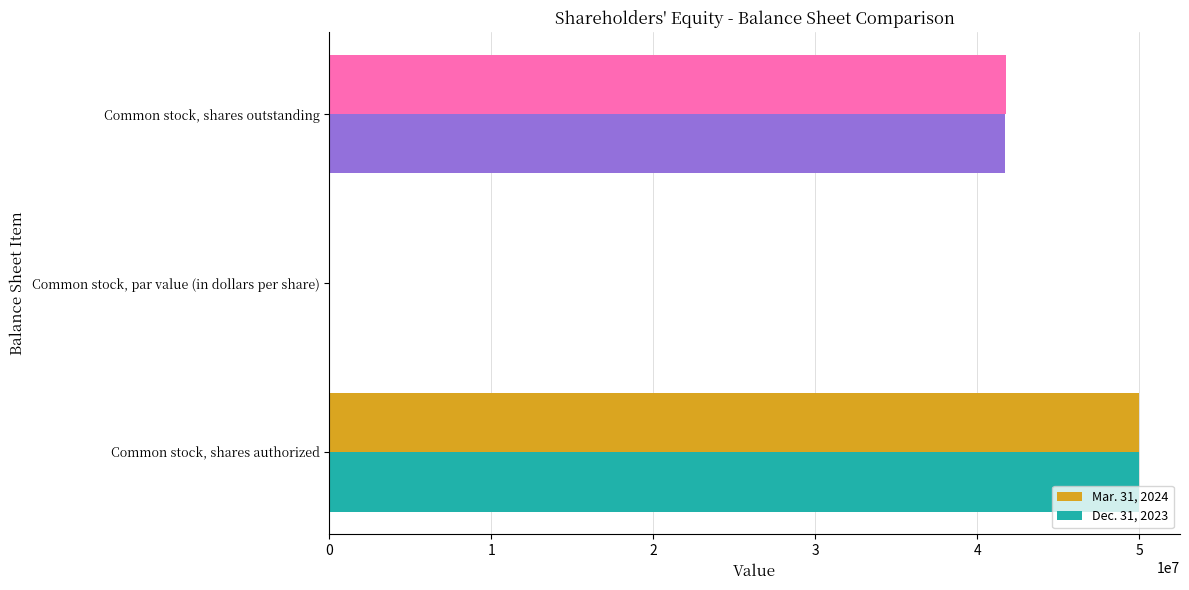

How many categories are shown in the chart?

3